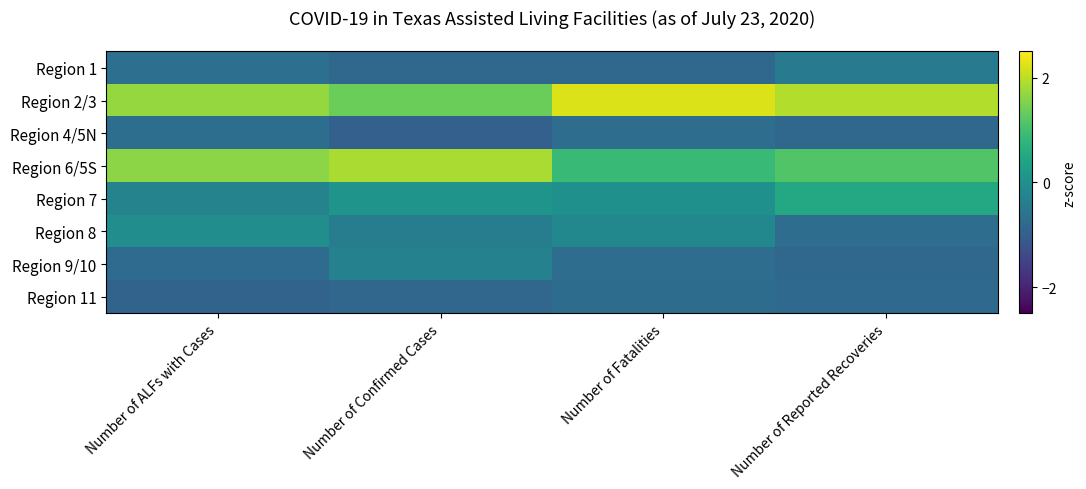

Reading left to right, list all the values displayed in this chart.

Region 1: Number of ALFs with Cases=-0.7	Number of Confirmed Cases=-0.8	Number of Fatalities=-0.8	Number of Reported Recoveries=-0.4
Region 2/3: Number of ALFs with Cases=1.7	Number of Confirmed Cases=1.4	Number of Fatalities=2.2	Number of Reported Recoveries=1.9
Region 4/5N: Number of ALFs with Cases=-0.7	Number of Confirmed Cases=-1.0	Number of Fatalities=-0.7	Number of Reported Recoveries=-0.8
Region 6/5S: Number of ALFs with Cases=1.6	Number of Confirmed Cases=1.9	Number of Fatalities=0.9	Number of Reported Recoveries=1.1
Region 7: Number of ALFs with Cases=-0.3	Number of Confirmed Cases=0.1	Number of Fatalities=0.0	Number of Reported Recoveries=0.5
Region 8: Number of ALFs with Cases=-0.0	Number of Confirmed Cases=-0.4	Number of Fatalities=-0.2	Number of Reported Recoveries=-0.7
Region 9/10: Number of ALFs with Cases=-0.7	Number of Confirmed Cases=-0.3	Number of Fatalities=-0.7	Number of Reported Recoveries=-0.8
Region 11: Number of ALFs with Cases=-0.9	Number of Confirmed Cases=-0.9	Number of Fatalities=-0.7	Number of Reported Recoveries=-0.8